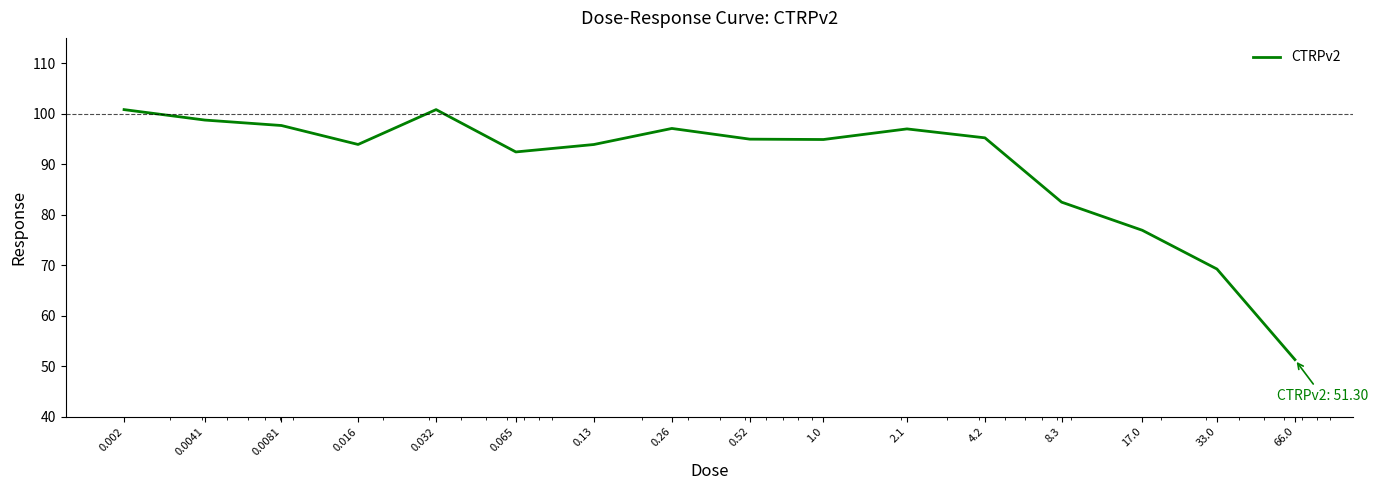

What is the minimum value shown in the chart?

51.3